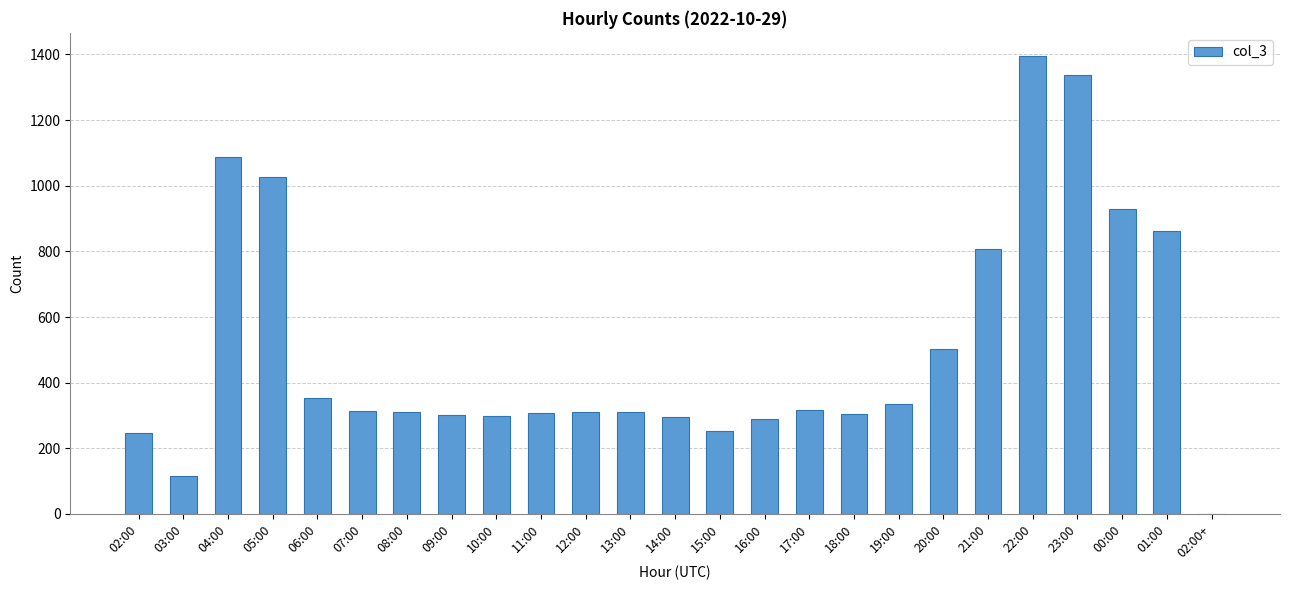

Are the bars horizontal?

No